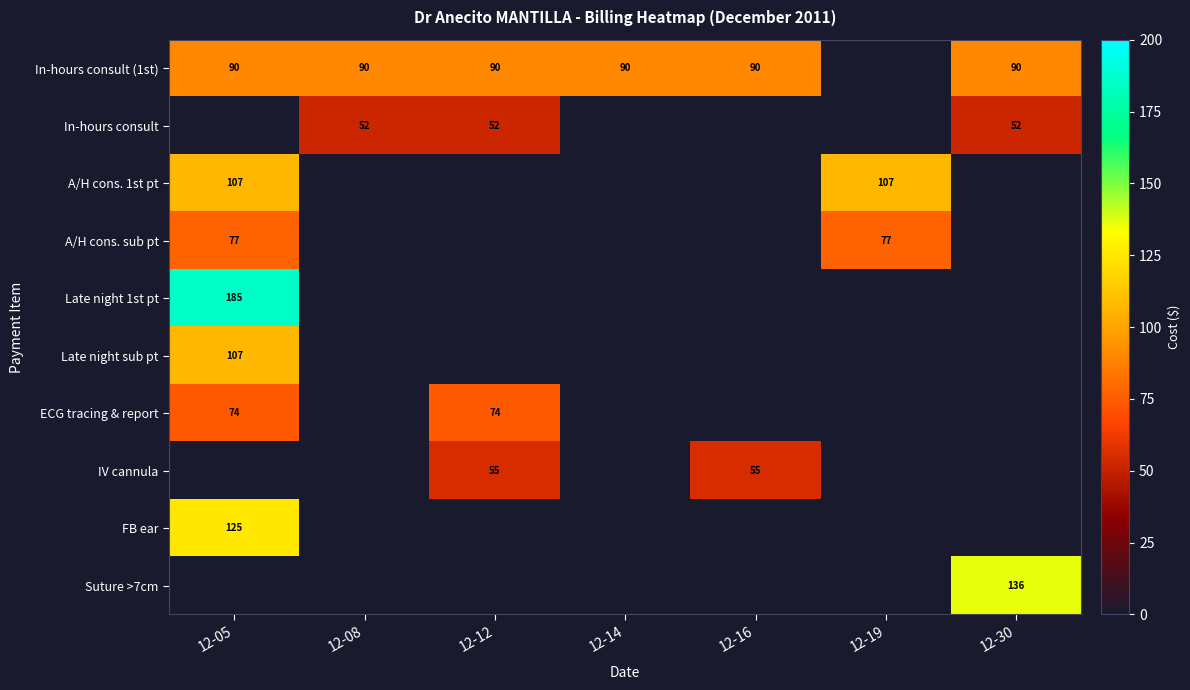

Which has a higher value, 12-05 or 12-12?

12-05